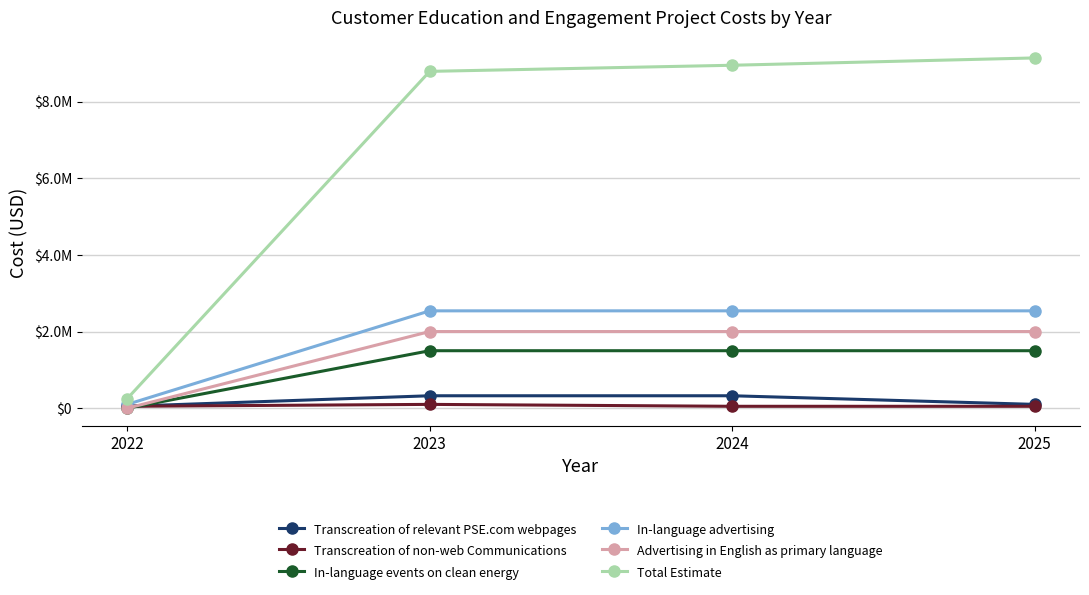

What are all the series names shown in the legend?

Transcreation of relevant PSE.com webpages, Transcreation of non-web Communications, In-language events on clean energy, In-language advertising, Advertising in English as primary language, Total Estimate